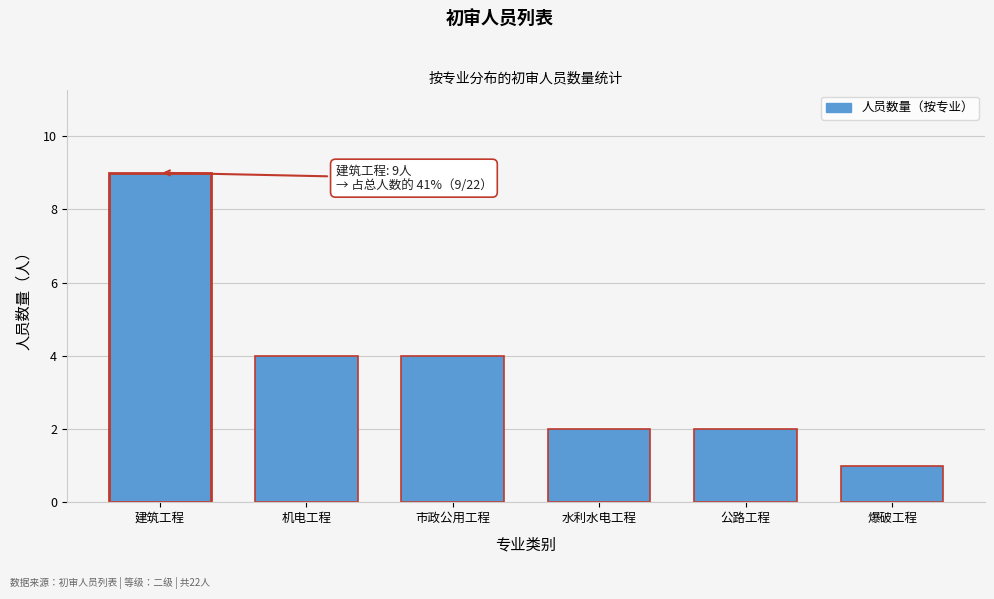

Reading left to right, list all the values displayed in this chart.

建筑工程=9	机电工程=4	市政公用工程=4	水利水电工程=2	公路工程=2	爆破工程=1